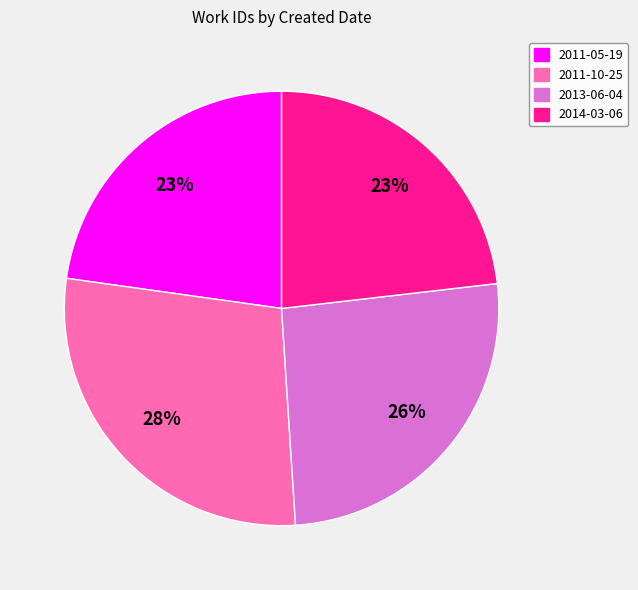

Which has a higher value, 2011-10-25 or 2014-03-06?

2011-10-25